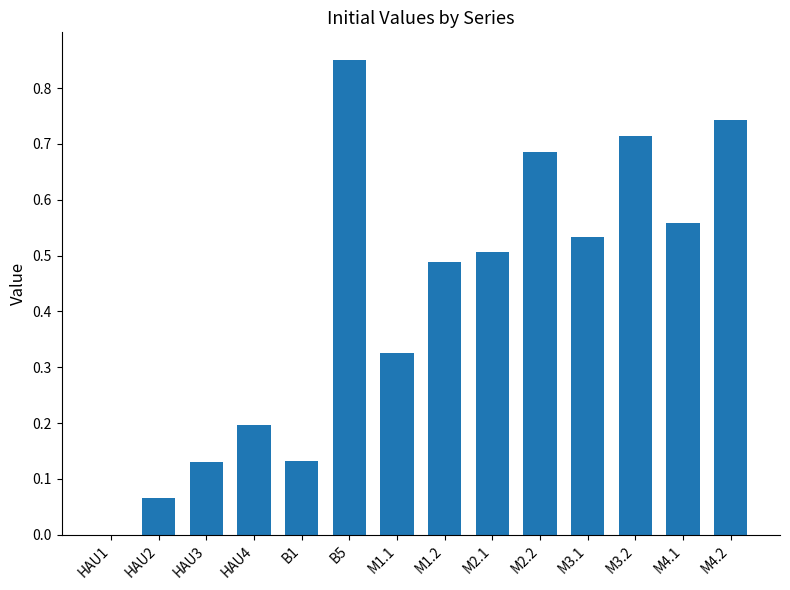

True or false: the data shows 0.5 at M1.2.

True